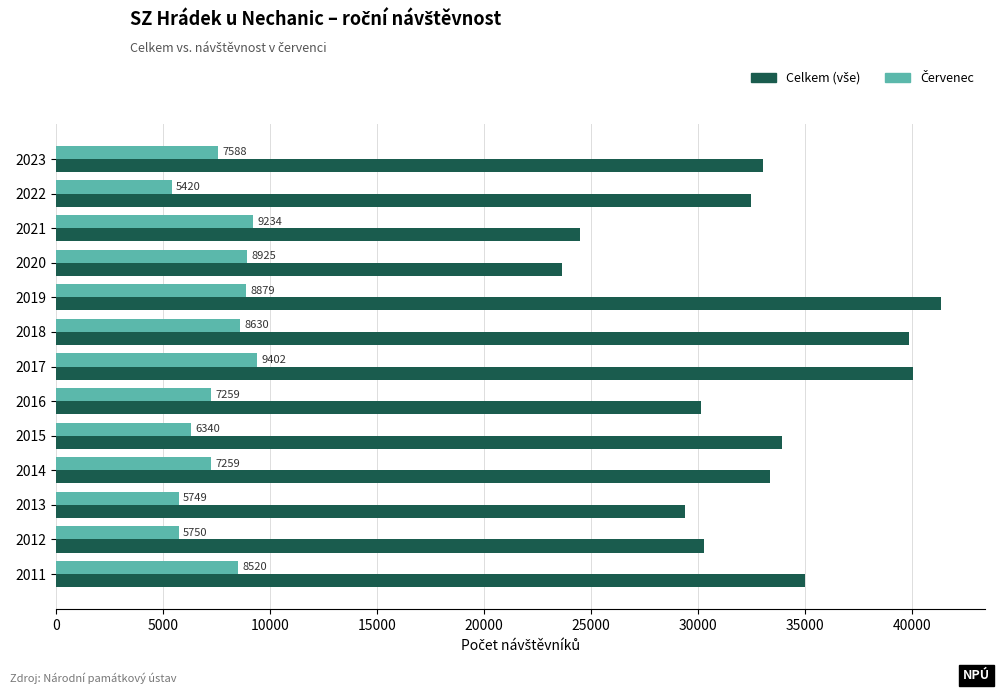

Which category has the highest value across all series?

2019